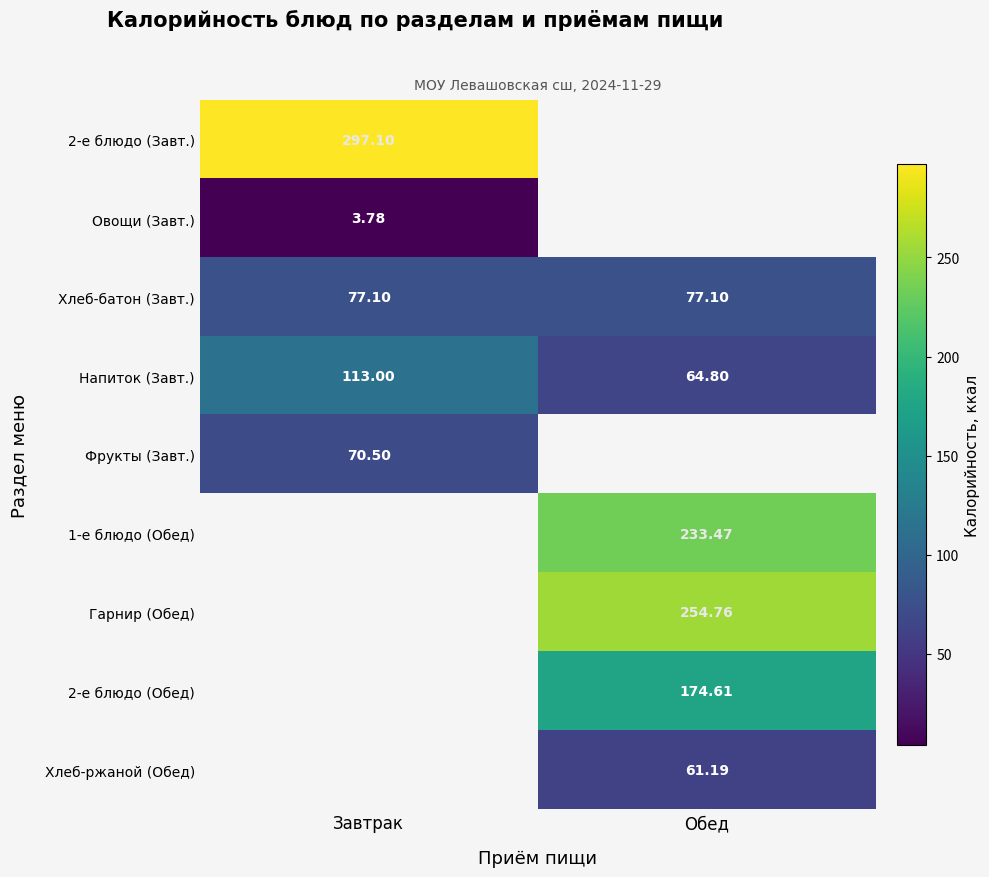

What is the greatest value displayed?

297.1